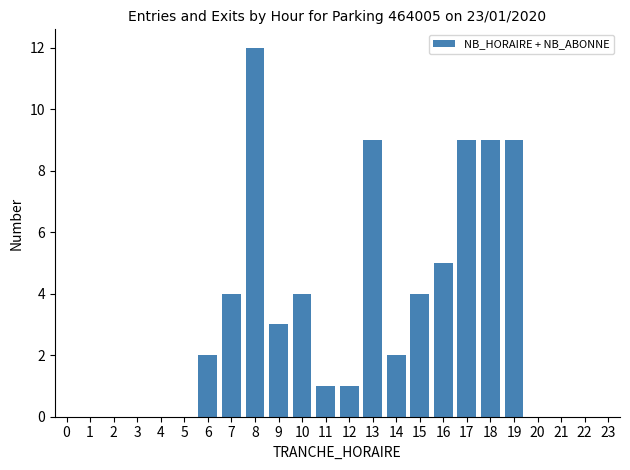

Reading left to right, list all the values displayed in this chart.

0=0	1=0	2=0	3=0	4=0	5=0	6=2	7=4	8=12	9=3	10=4	11=1	12=1	13=9	14=2	15=4	16=5	17=9	18=9	19=9	20=0	21=0	22=0	23=0